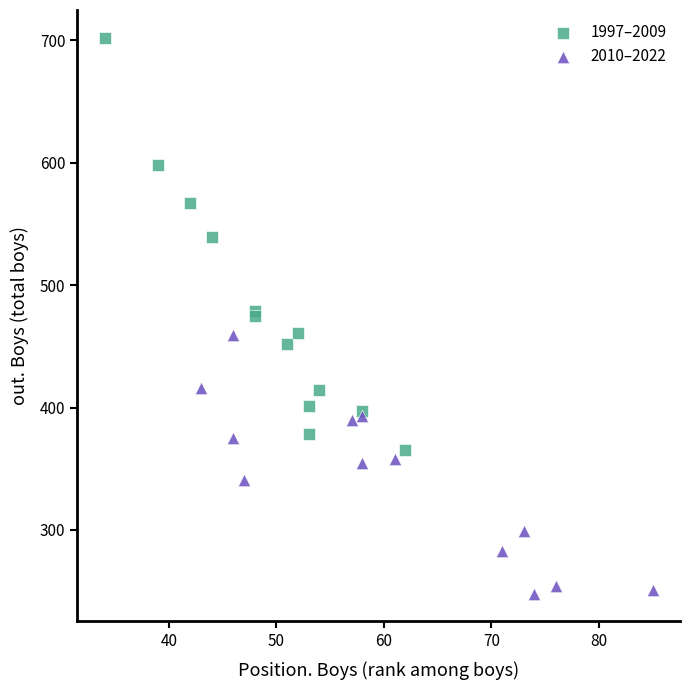

Which series reaches the maximum Y coordinate?

1997–2009